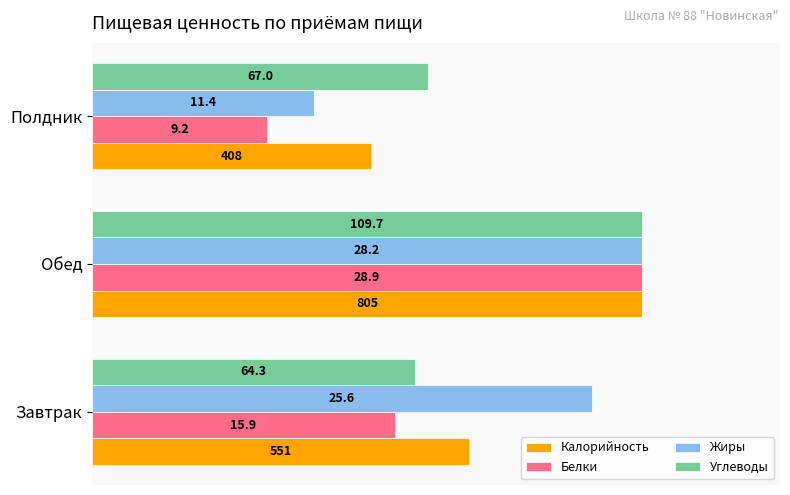

What are all the series names shown in the legend?

Калорийность, Белки, Жиры, Углеводы